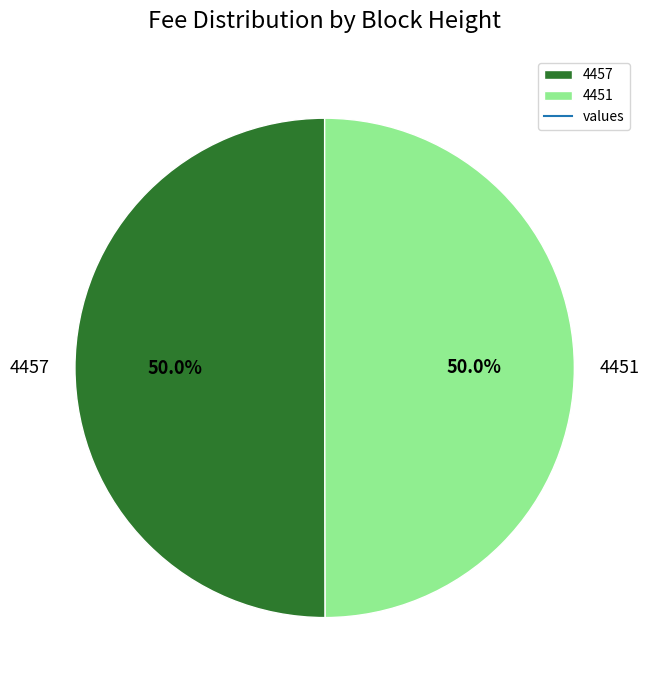

To the nearest percent, what is the combined percentage of 4451 and 4457?

100%